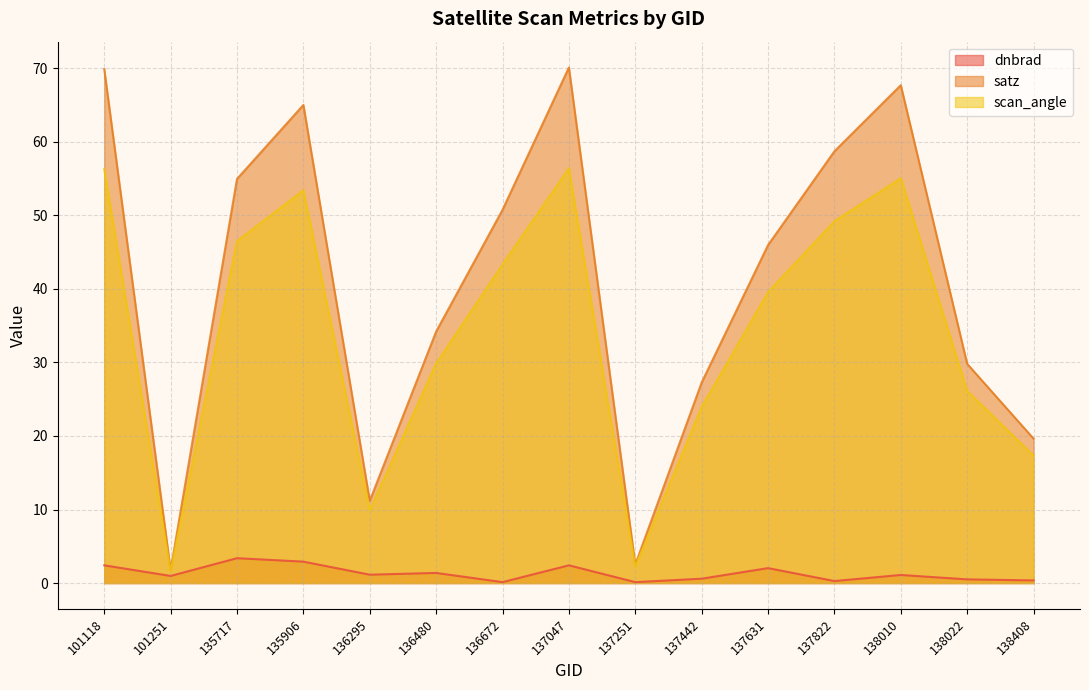

True or false: dnbrad and satz cross at least once.

False